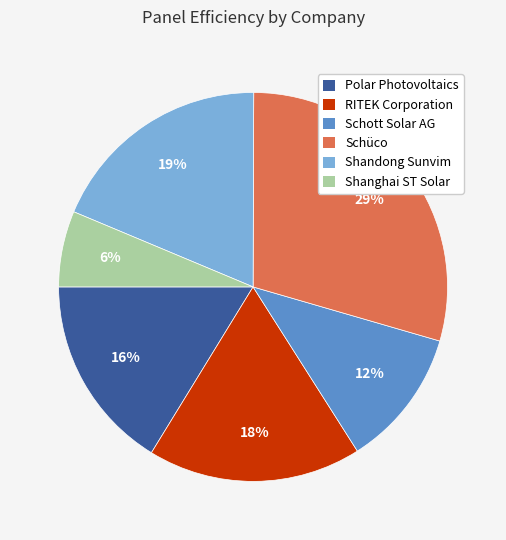

Is there any slice that represents more than half of the pie?

No